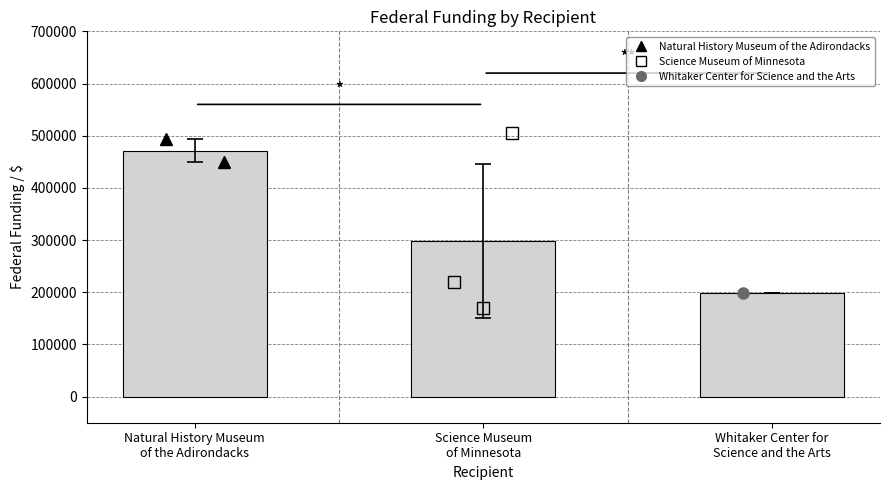

Reading left to right, extract all data points from this chart.

Natural History Museum
of the Adirondacks=471573.0	Science Museum
of Minnesota=298128.3	Whitaker Center for
Science and the Arts=198744.0